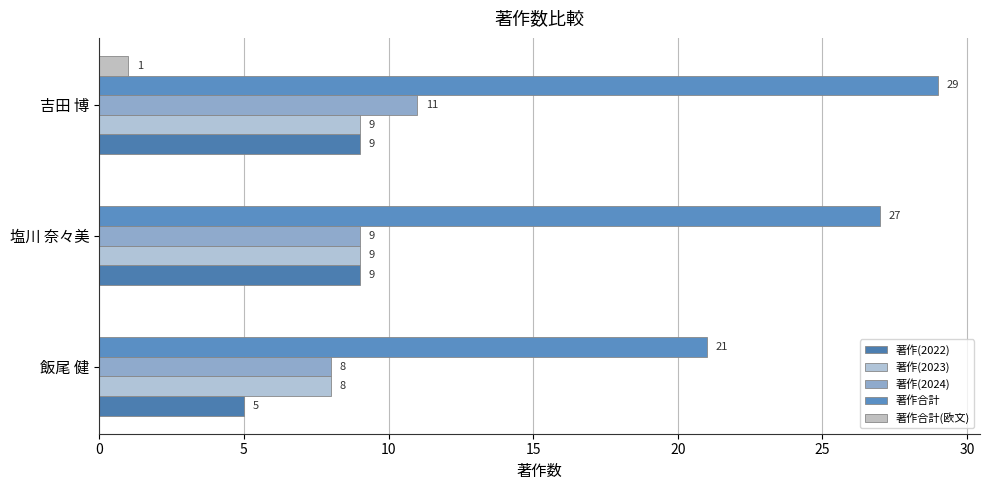

How many series are shown in this chart?

5